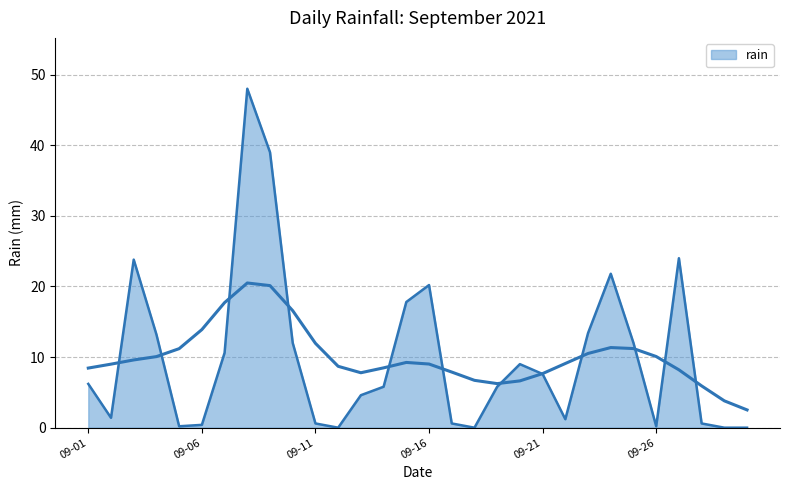

What is the greatest value displayed?

48.0